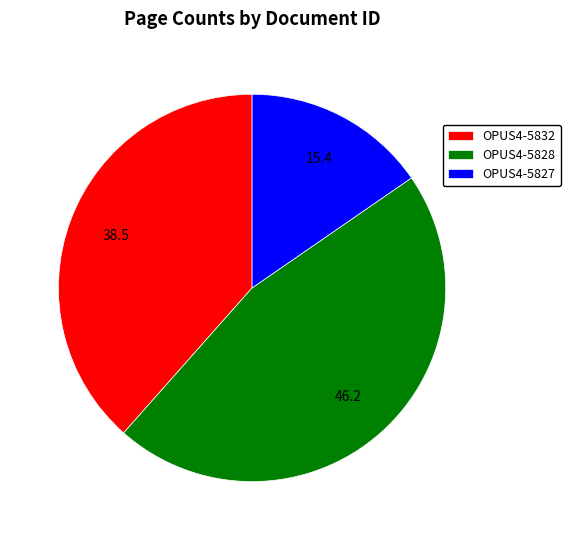

Rank the categories by value from highest to lowest.

OPUS4-5828, OPUS4-5832, OPUS4-5827